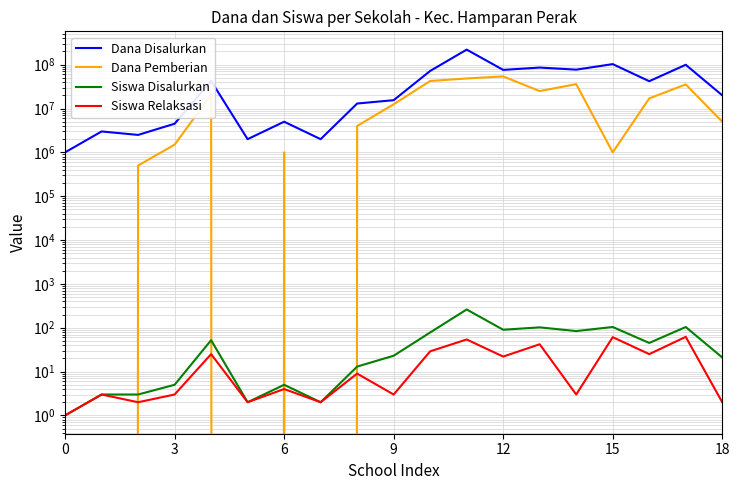

What is the value of the Siswa Disalurkan point at the 3rd from the left?

3